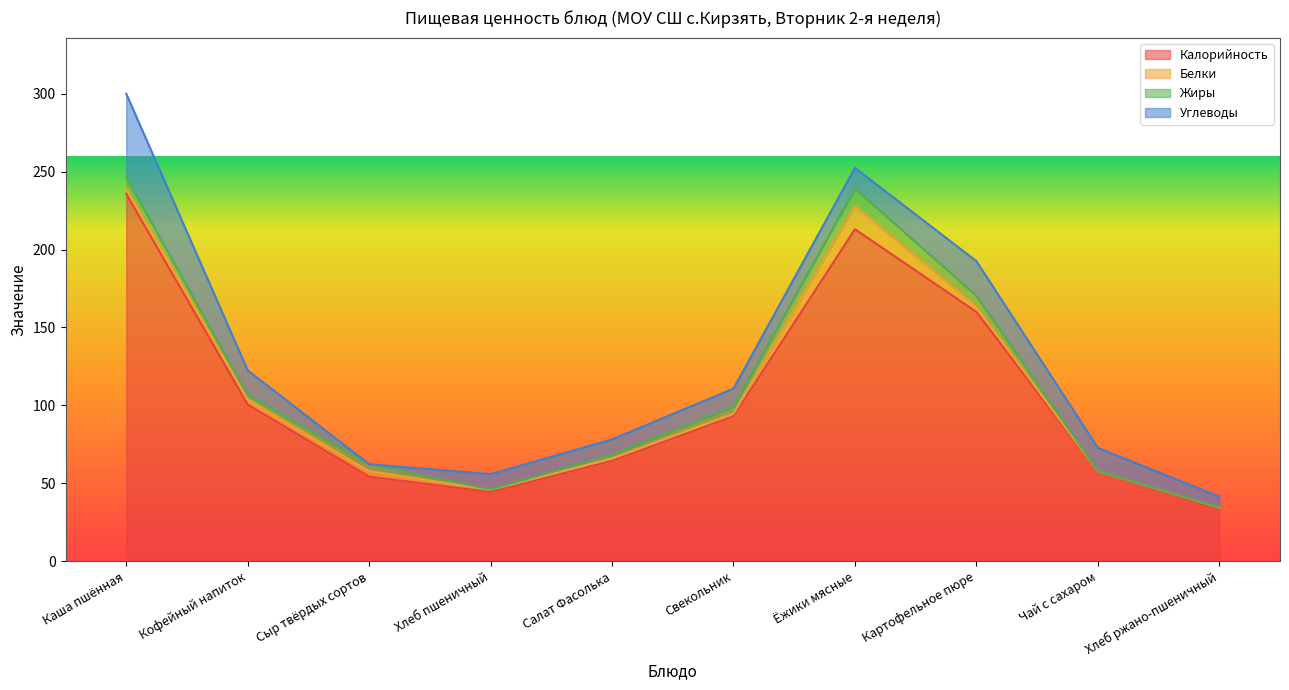

Is it true that Калорийность equals 57.5 at Чай с сахаром?

True